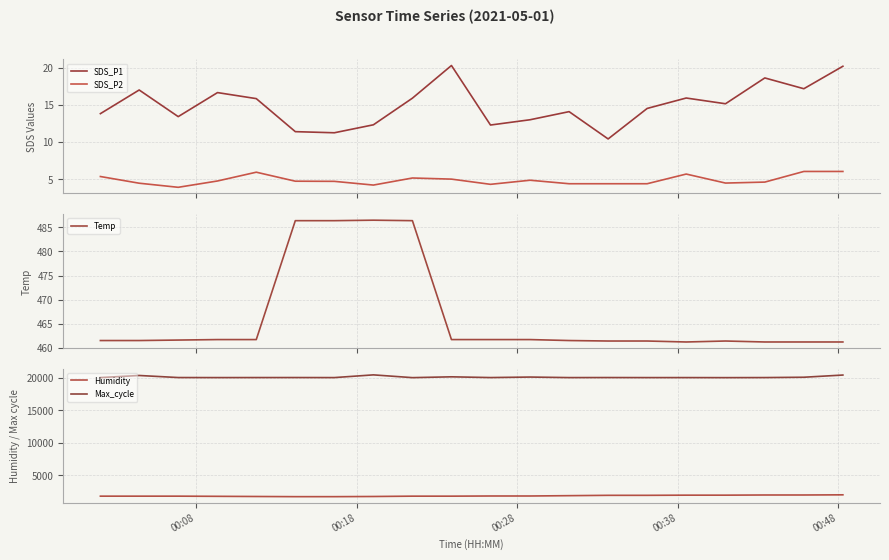

What is the highest value of the SDS_P2 series?

6.0